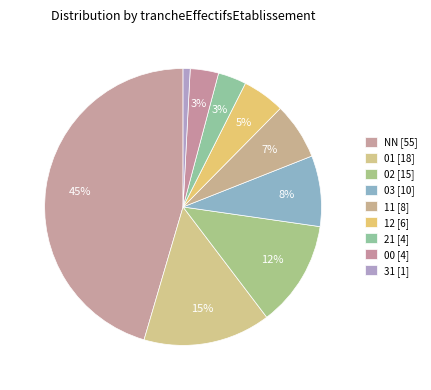

To the nearest percent, what is the difference between the 31 and 00 slice percentages?

2%